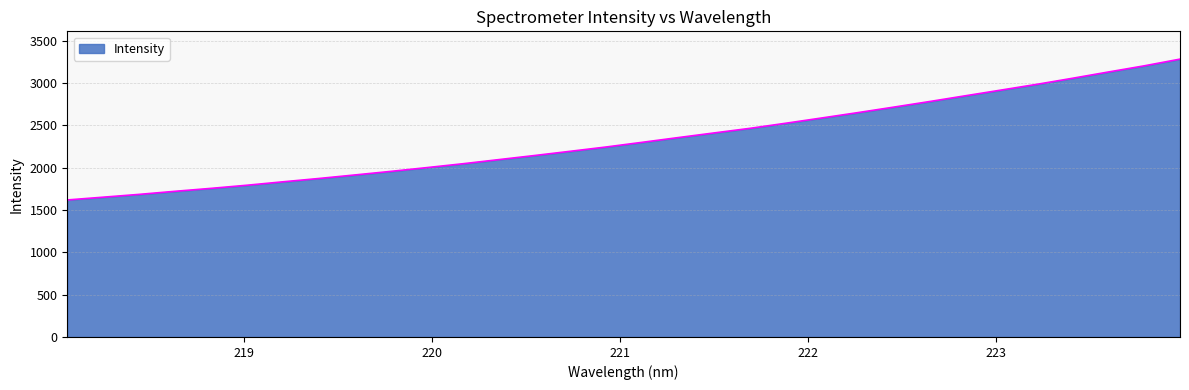

Does the chart display data point markers on the line(s)?

No